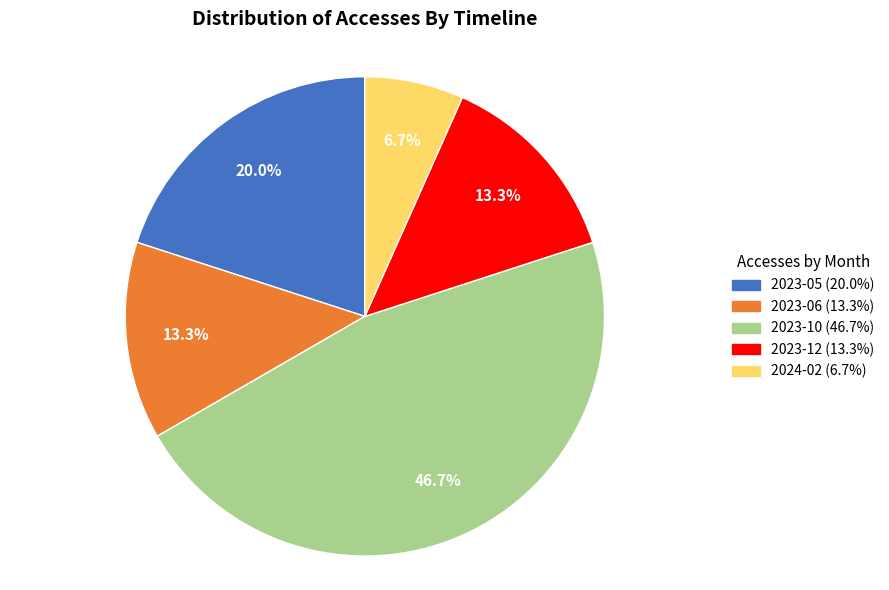

To the nearest percent, what portion does 2023-06 represent?

13%